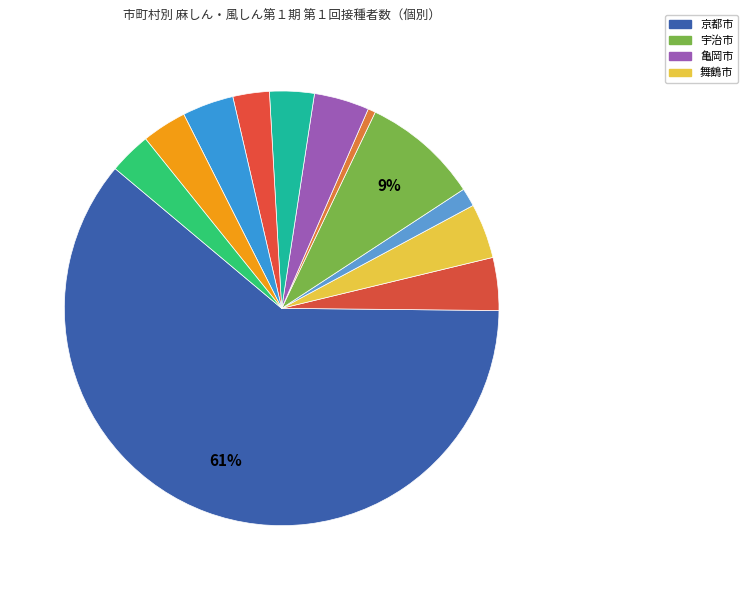

To the nearest percent, what is the difference between the largest and smallest slice percentages?

60%